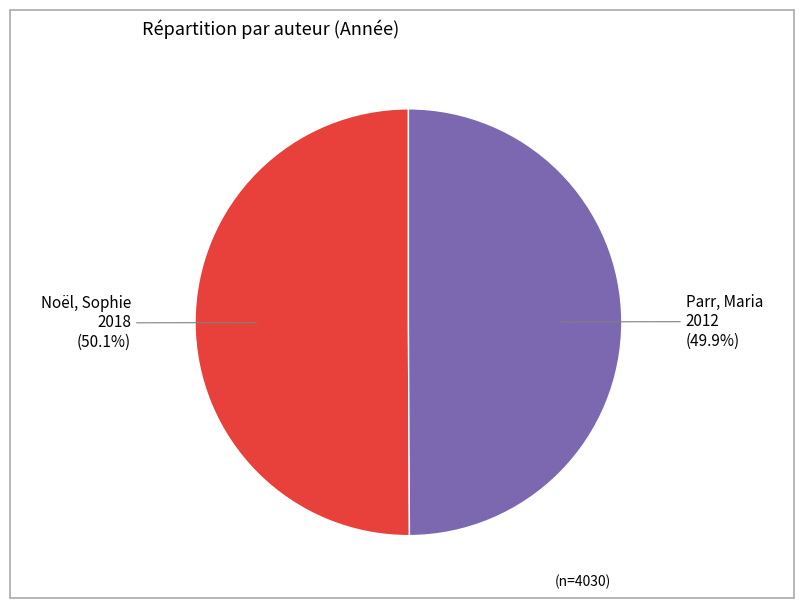

Is there any slice that represents more than half of the pie?

Yes